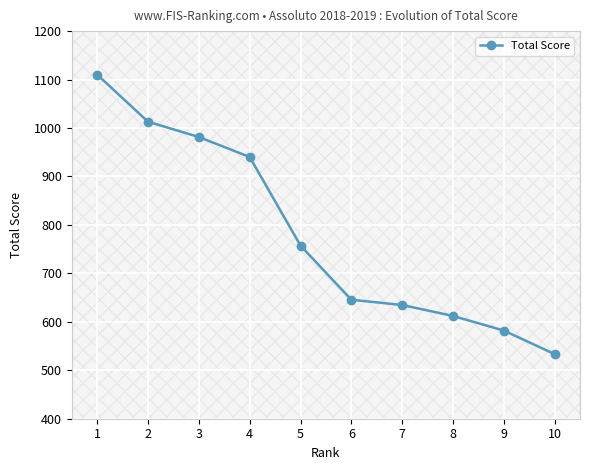

Where does the data first go above 757?

1